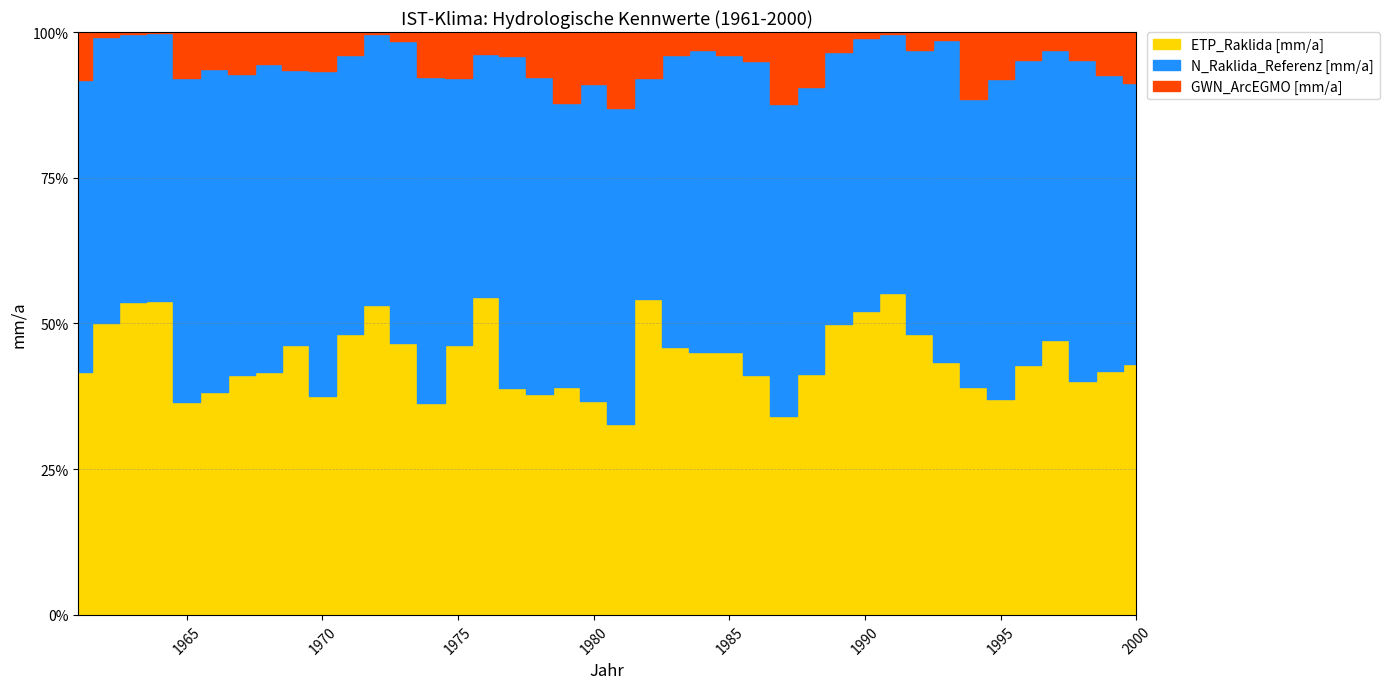

True or false: N_ArcEGMO [mm/a] has more than 2 interior local peaks.

True